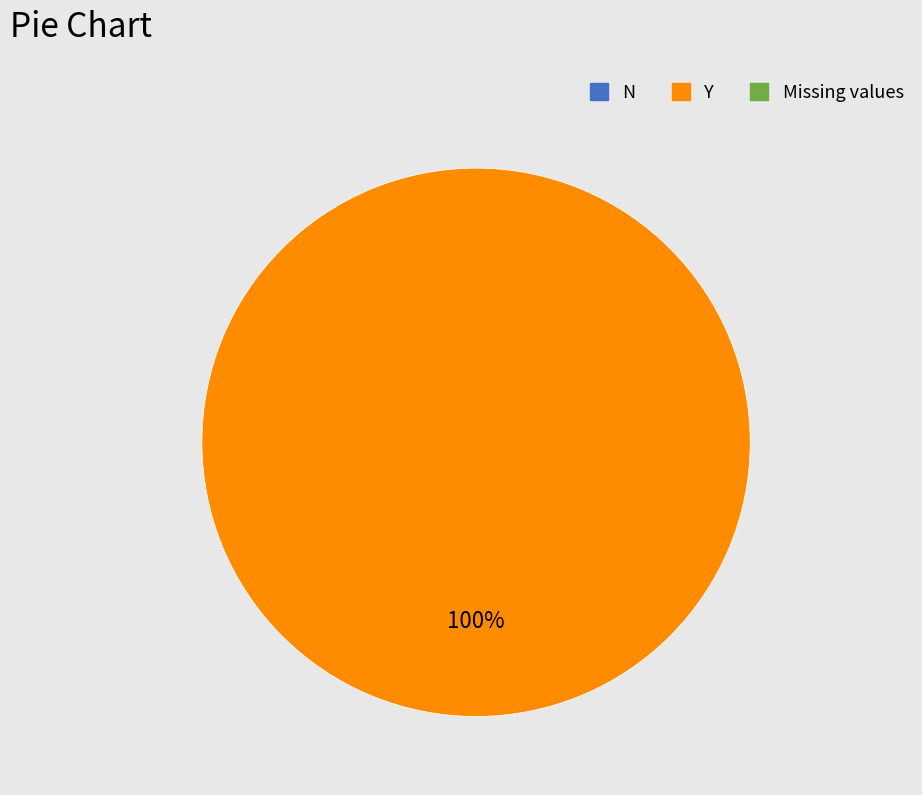

Does any single category account for the majority?

Yes